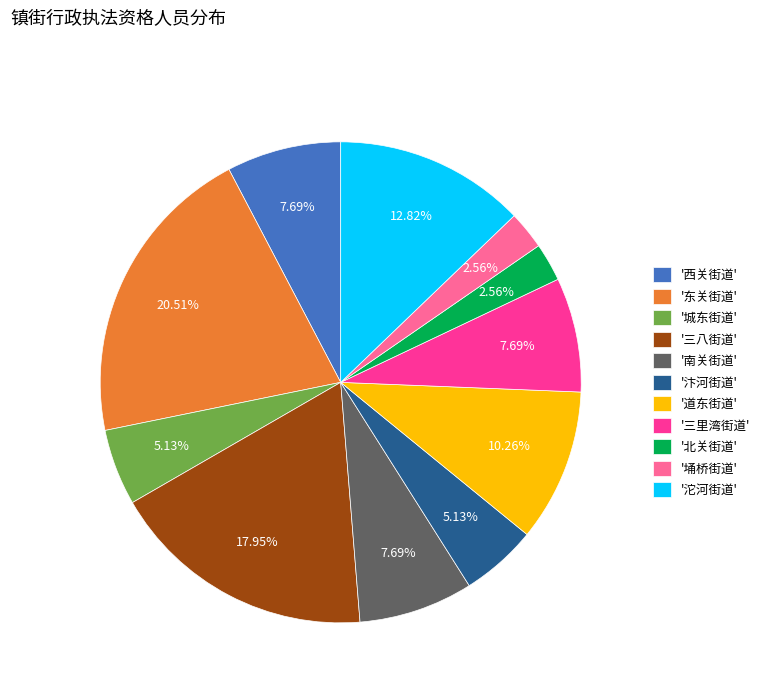

What is the largest slice in the pie chart?

'东关街道'